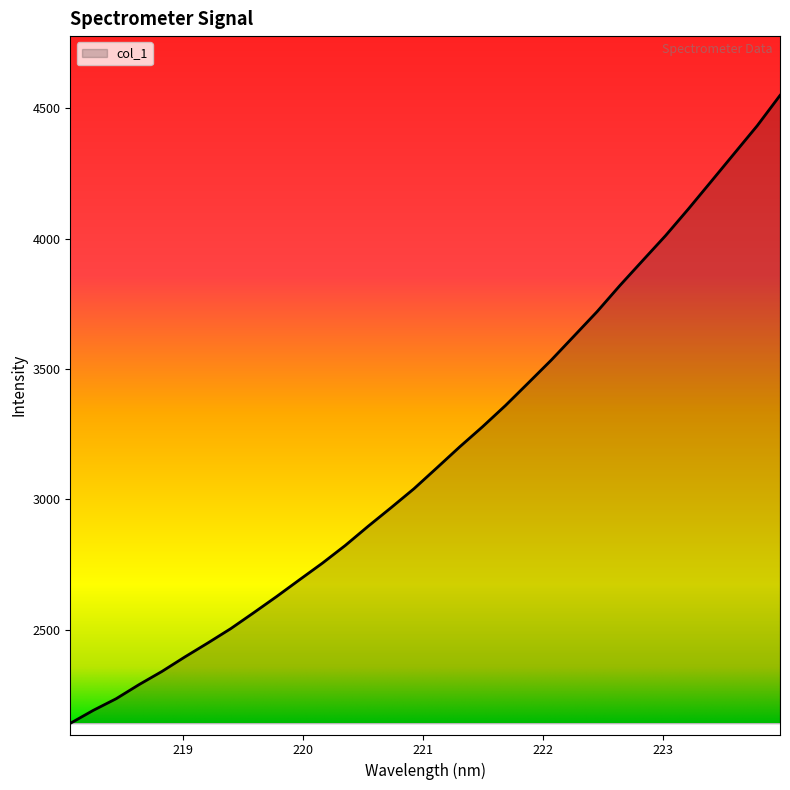

What is the sum of all values?

101599.0